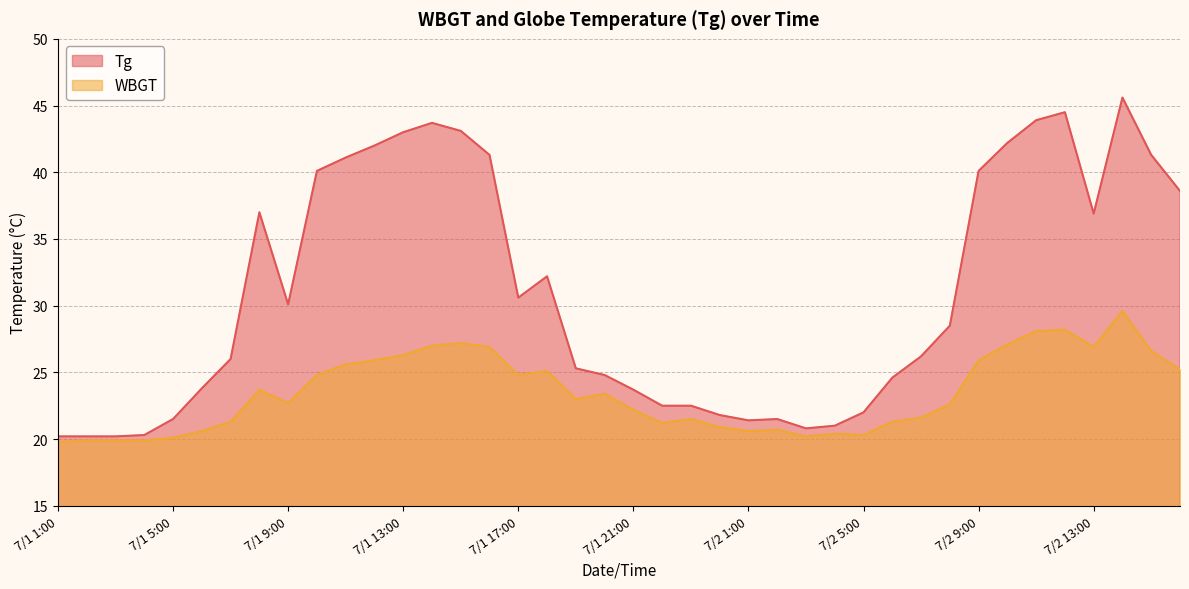

What is the sum of the Tg values at 7/1 21:00 and 7/1 5:00?

45.2